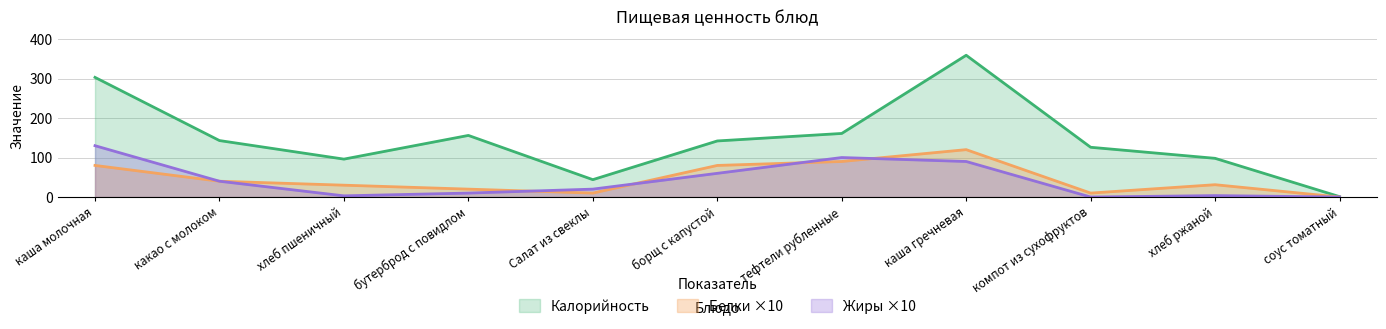

What is the sum of all Белки values?

511.2